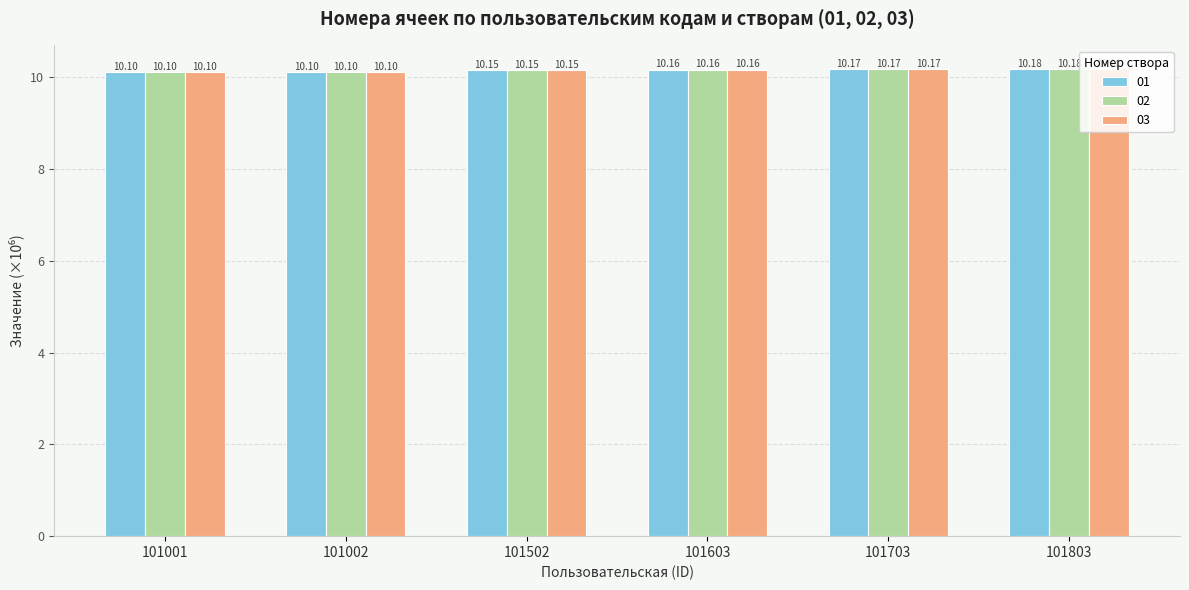

At how many categories does at least one series exceed 10?

6